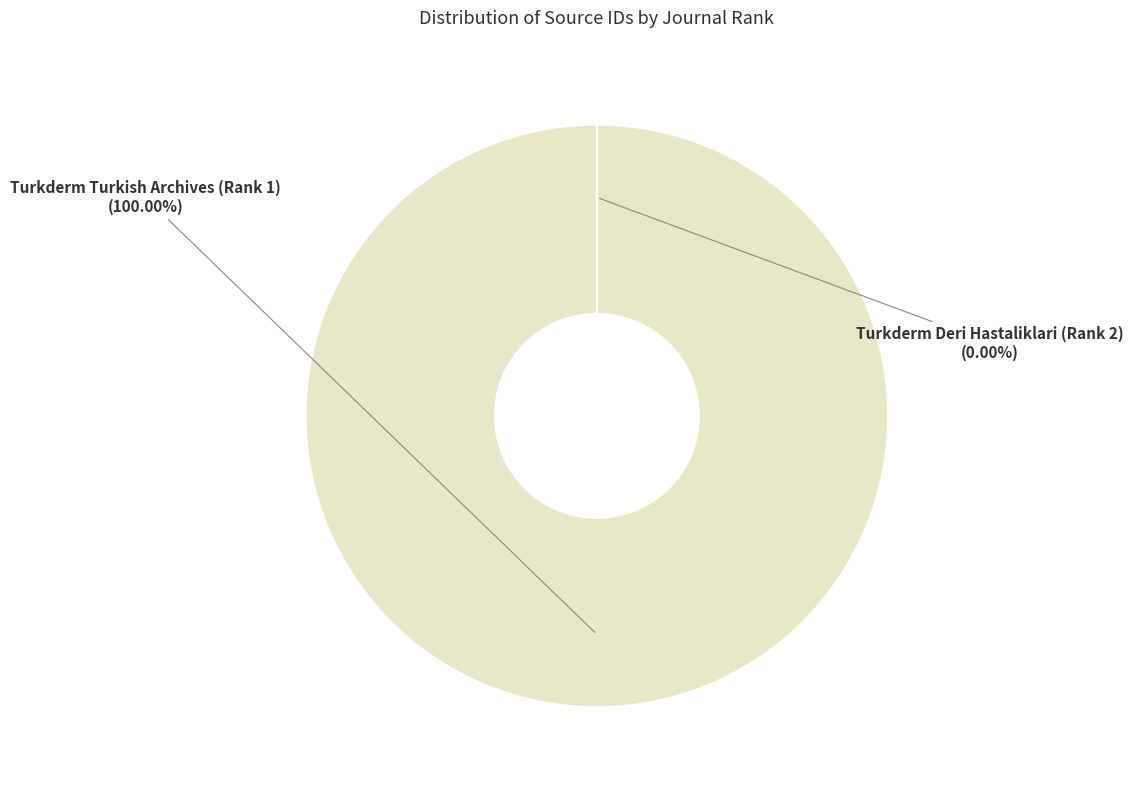

True or false: Turkderm Turkish Archives (Rank 1) accounts for 91% of the total.

False